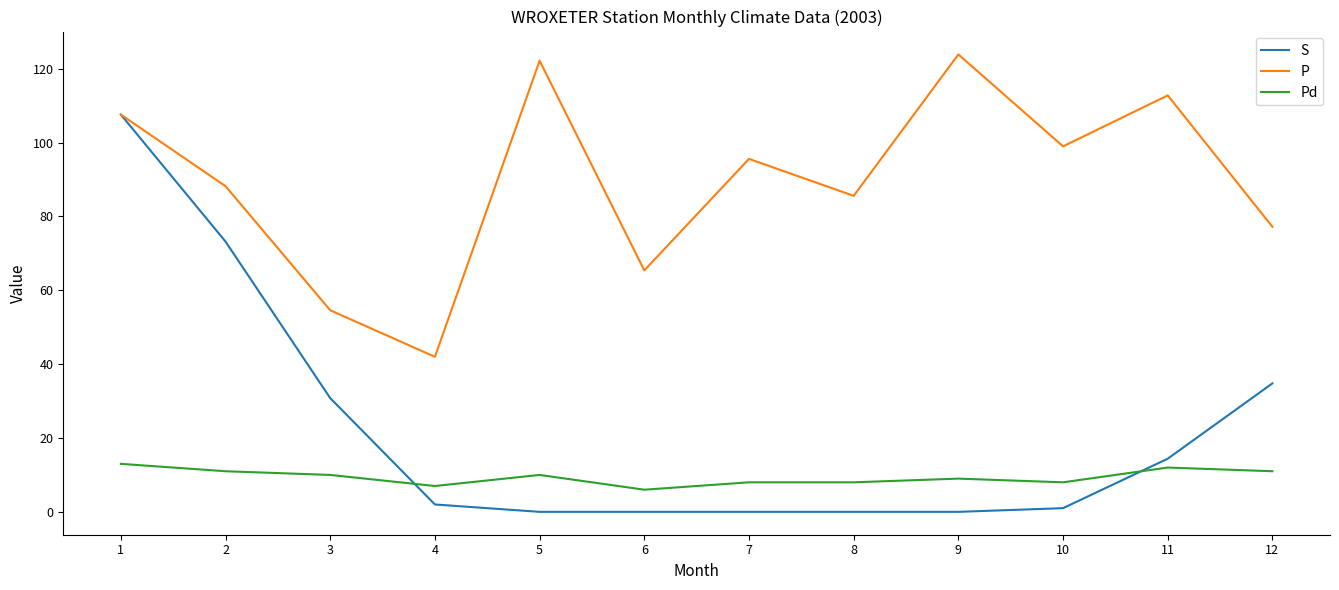

Which series has the largest total across all categories?

P